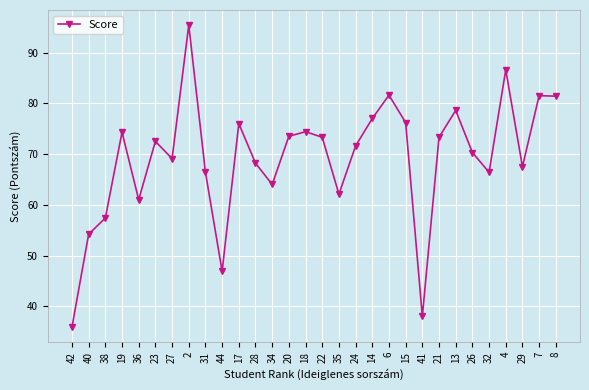

Which has a higher value, 24 or 17?

17